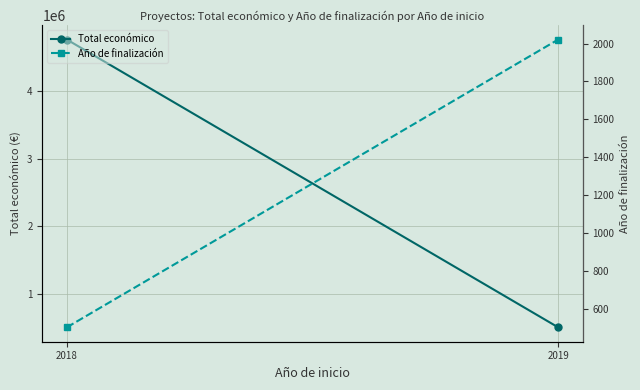

Which series has the widest spread of values?

Total económico